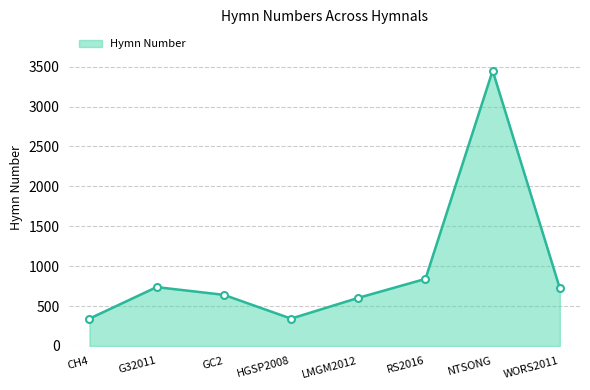

Does the chart display data point markers on the line(s)?

No